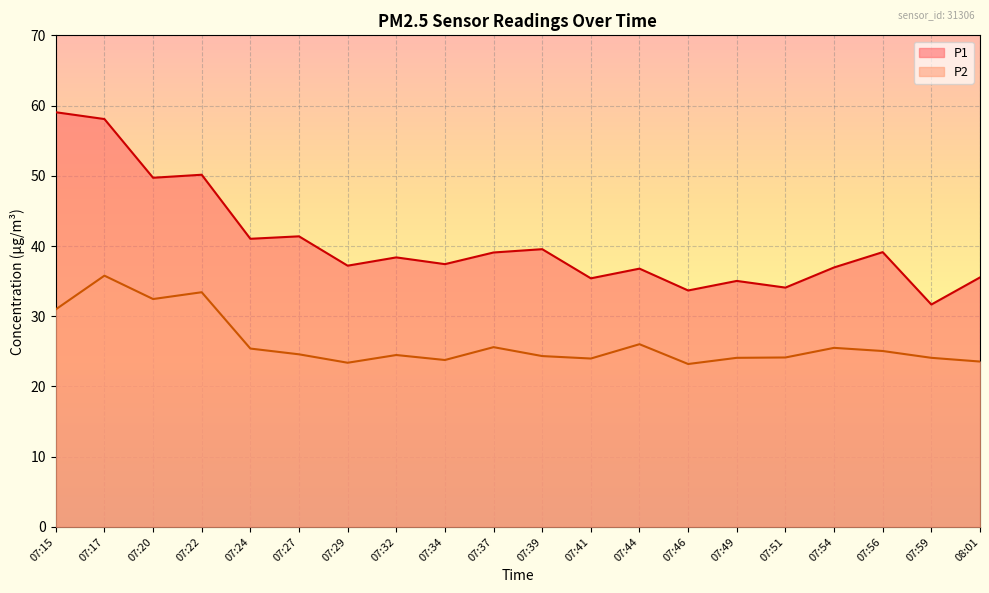

In P2, how many points are lower than both neighbors (excluding endpoints)?

5